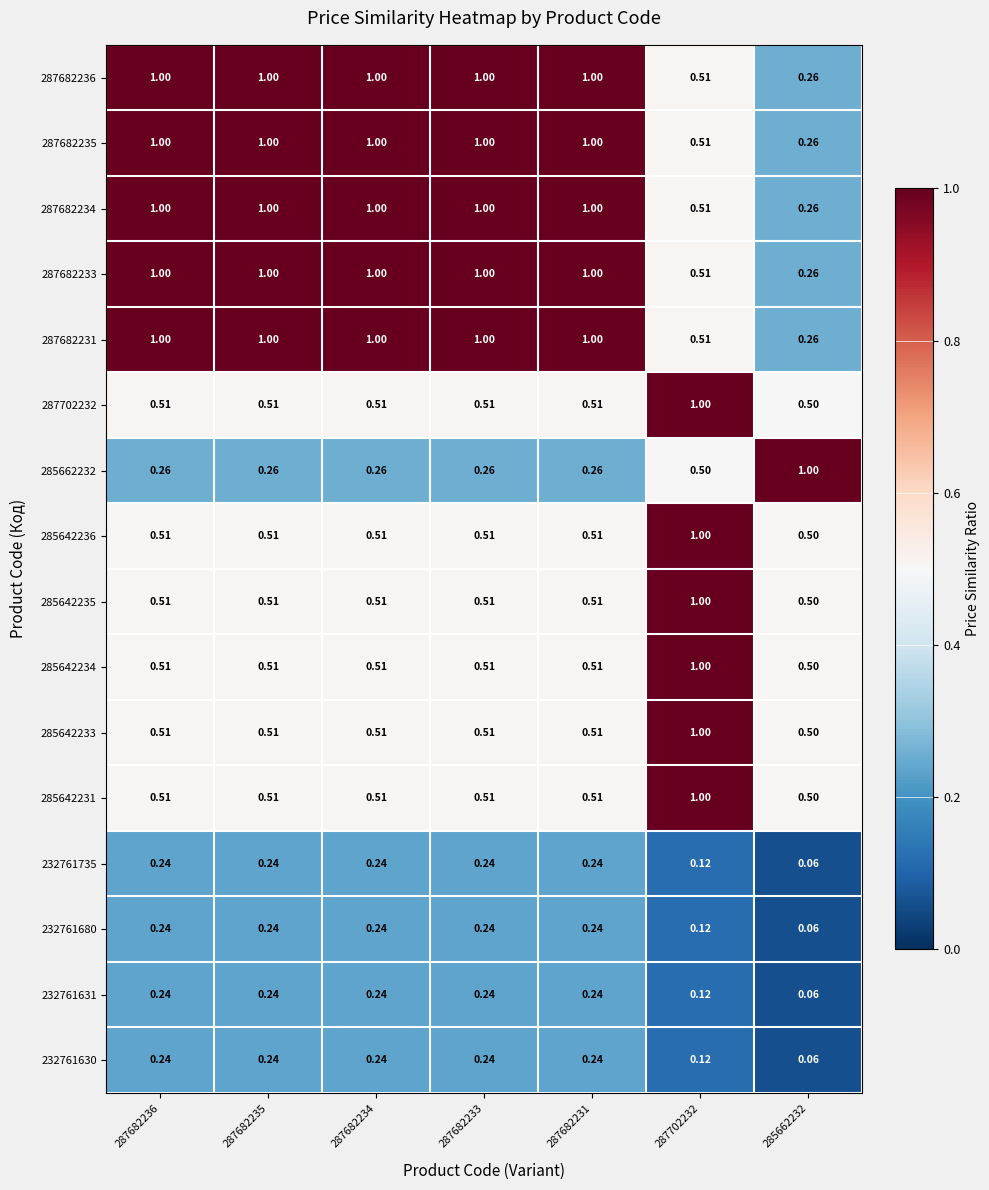

How many data points does each series have?

7